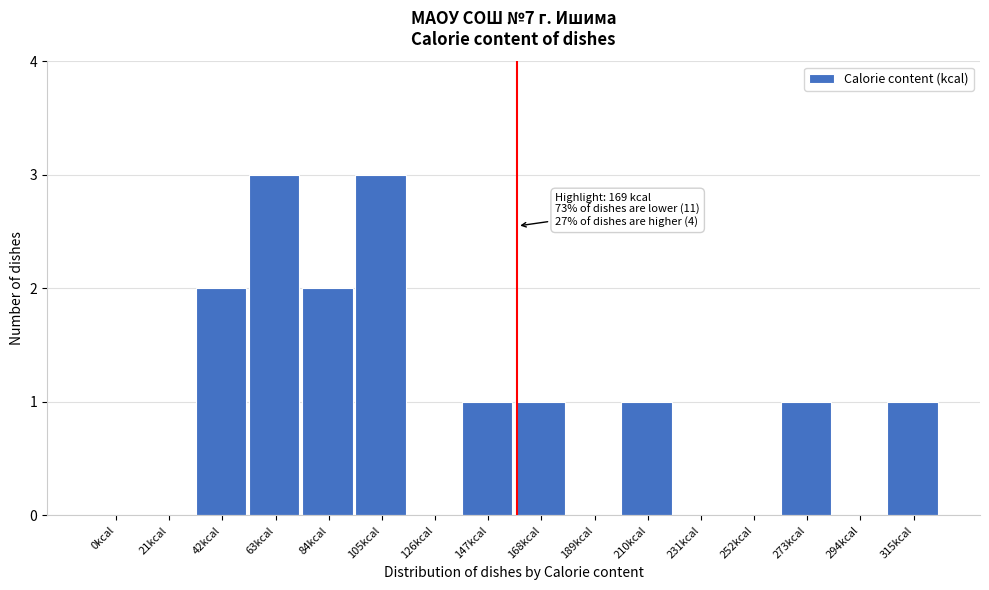

Reading left to right, transcribe all the data shown in this chart.

0kcal=0	21kcal=0	42kcal=2	63kcal=3	84kcal=2	105kcal=3	126kcal=0	147kcal=1	168kcal=1	189kcal=0	210kcal=1	231kcal=0	252kcal=0	273kcal=1	294kcal=0	315kcal=1